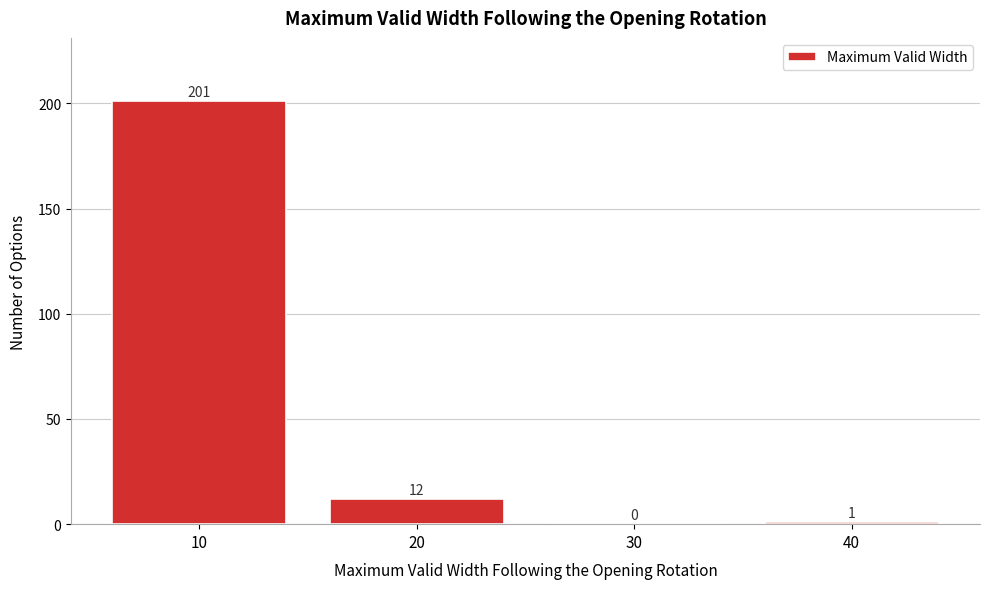

Reading left to right, what are all the values shown in this chart?

10=201	20=12	30=0	40=1